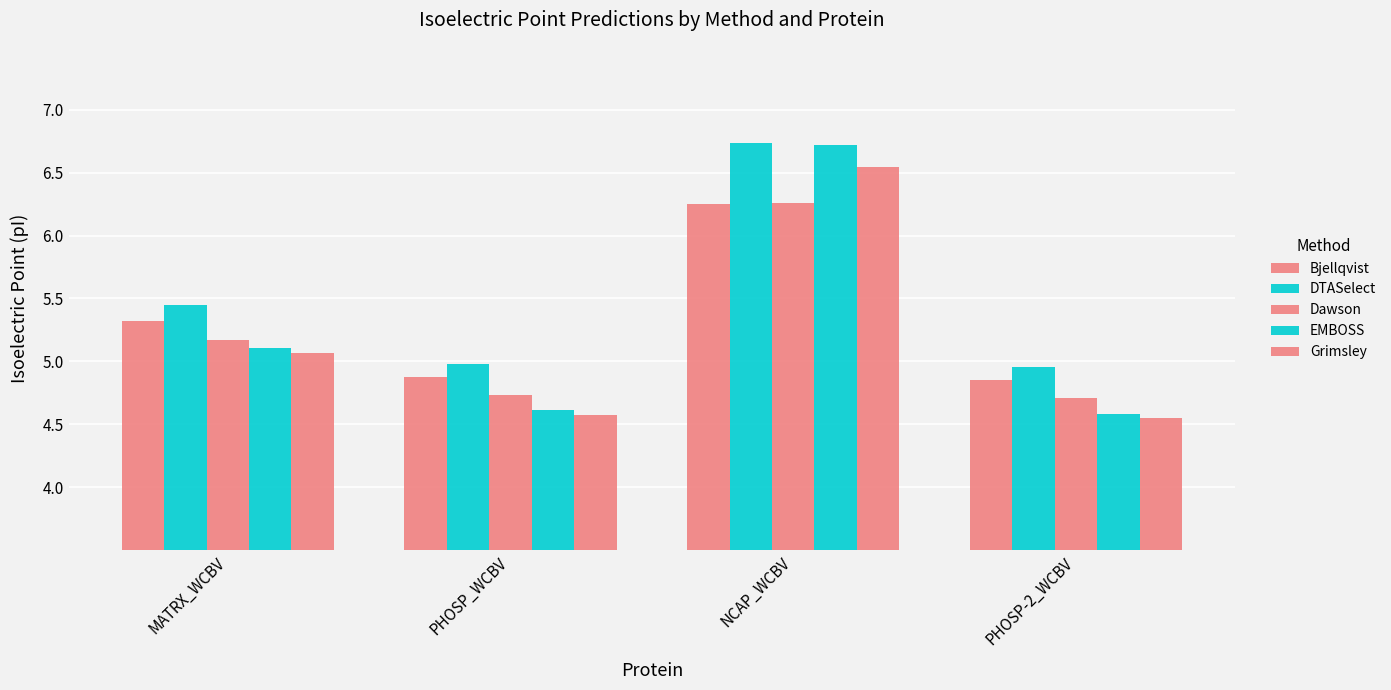

How many bars are there in total?

20